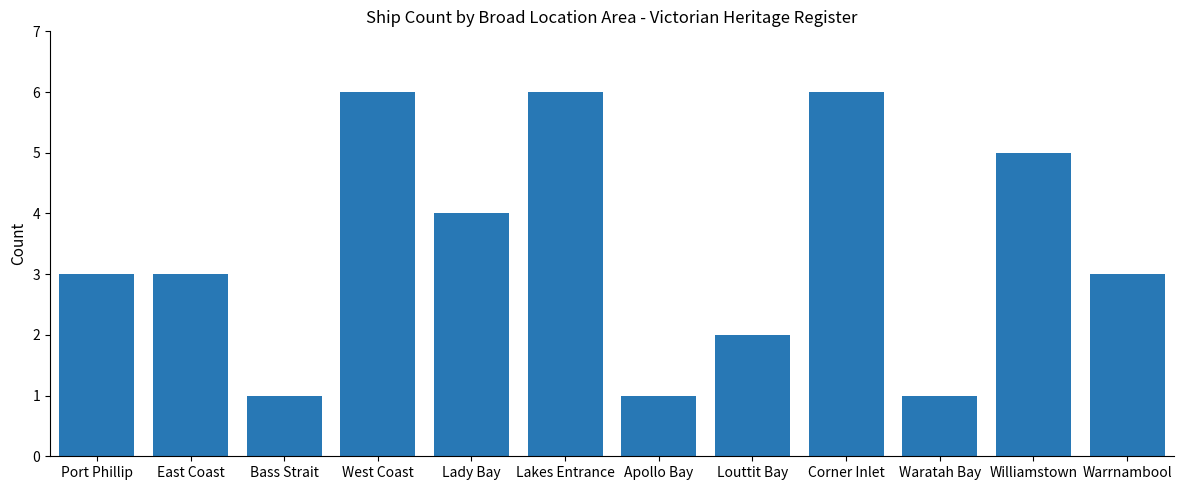

What value does the data have at East Coast?

3